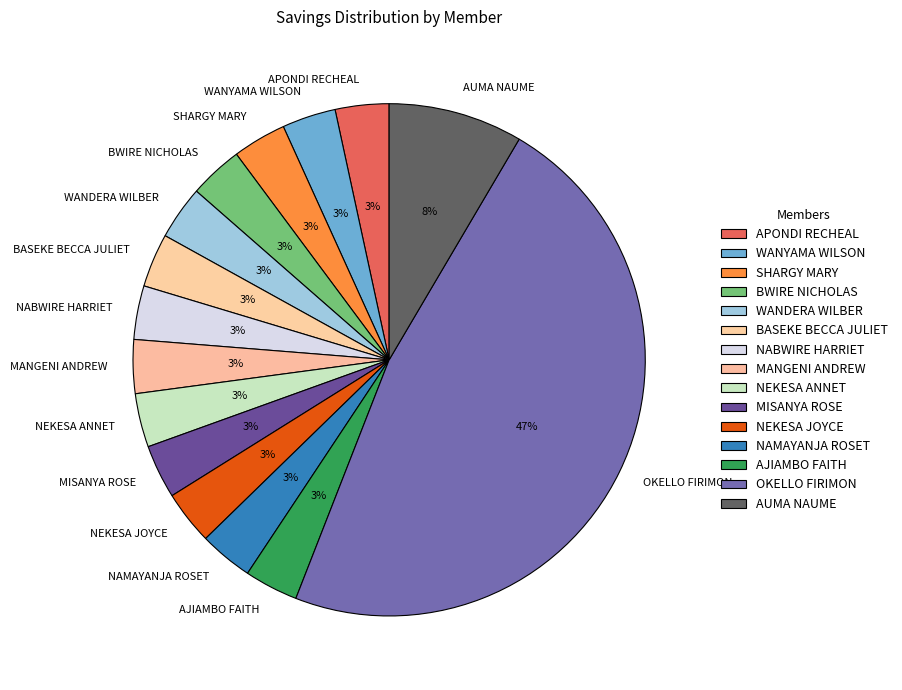

Count the number of slices in the pie.

15